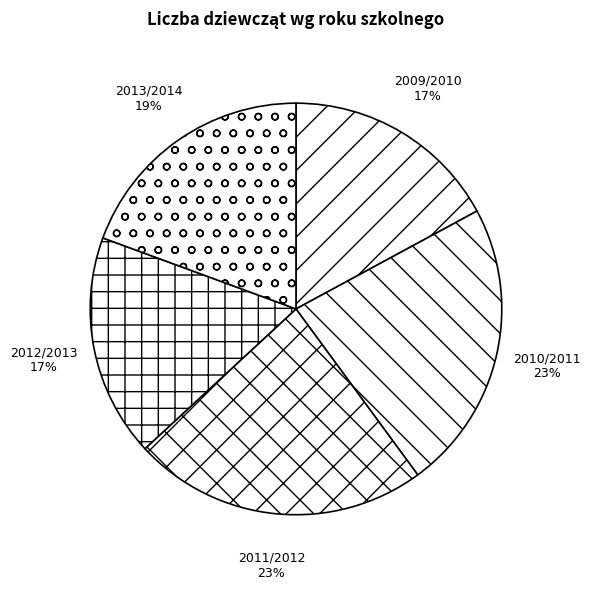

Which has a higher value, 2010/2011 or 2012/2013?

2010/2011